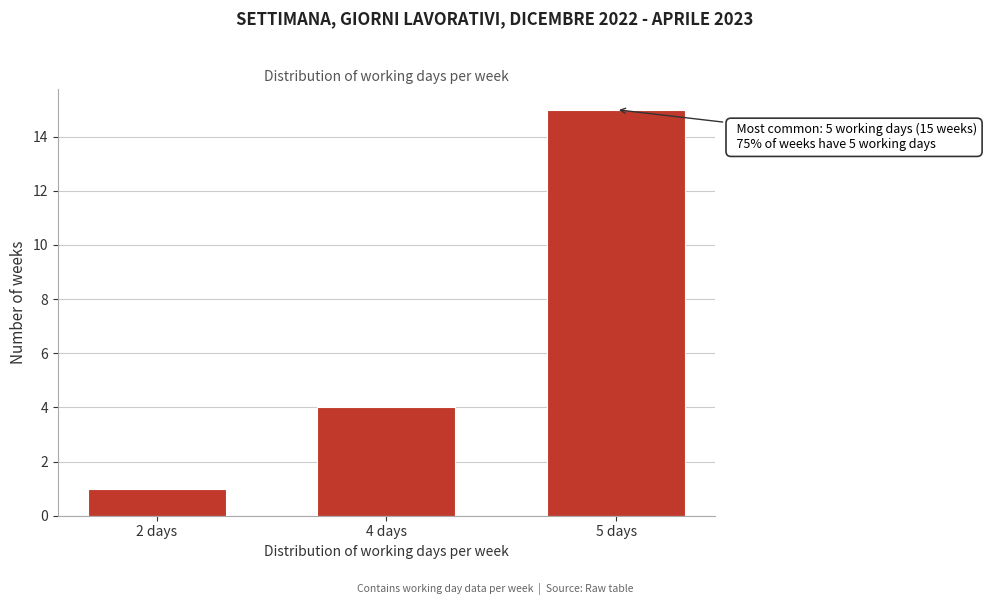

Reading left to right, transcribe all the data shown in this chart.

2 days=1	4 days=4	5 days=15